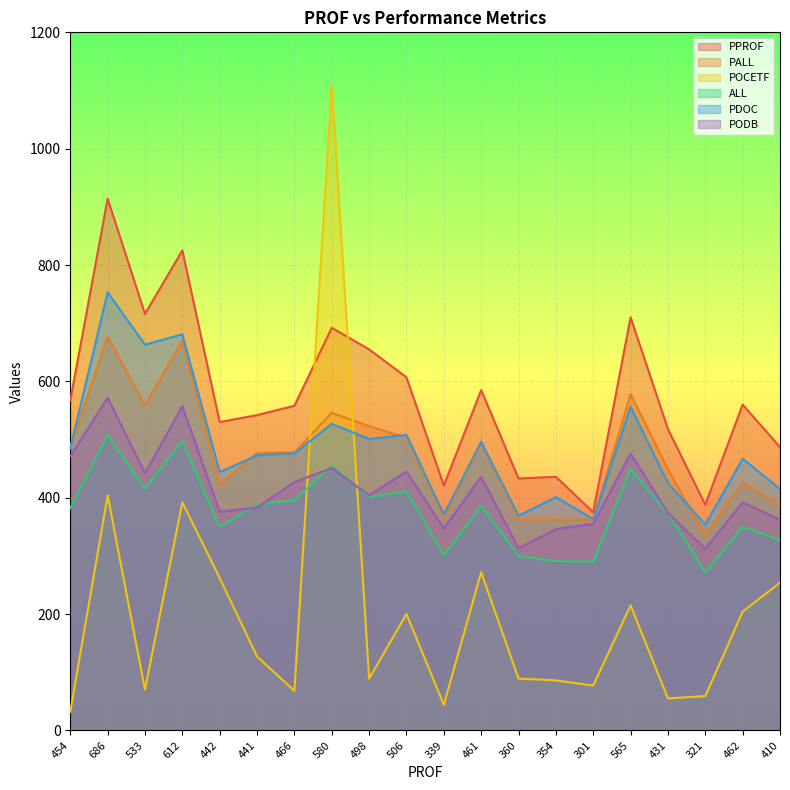

How many lines are shown in the chart?

6